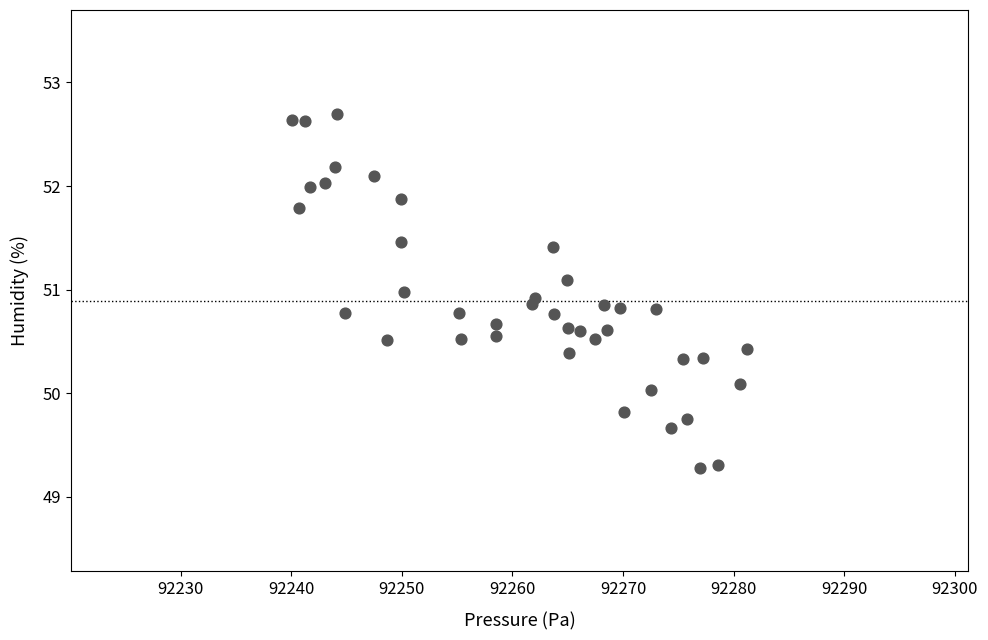

What is the range of Y values (max minus min)?

3.4